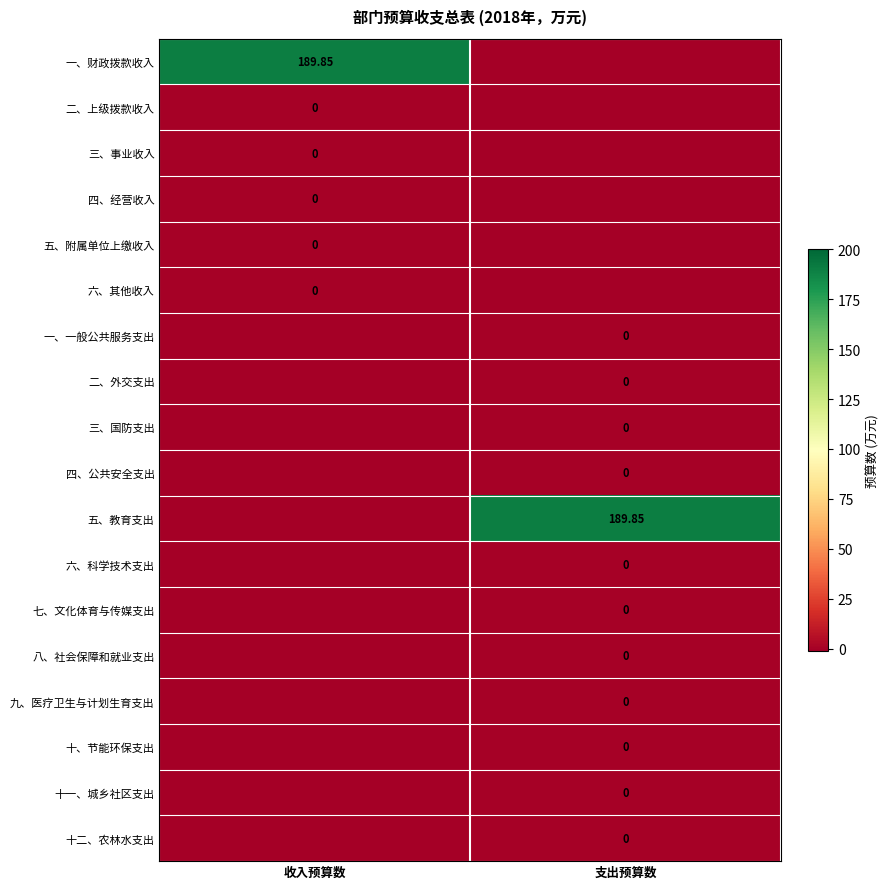

Rank the series by their maximum value, from highest to lowest.

一、财政拨款收入, 五、教育支出, 二、上级拨款收入, 三、事业收入, 四、经营收入, 五、附属单位上缴收入, 六、其他收入, 一、一般公共服务支出, 二、外交支出, 三、国防支出, 四、公共安全支出, 六、科学技术支出, 七、文化体育与传媒支出, 八、社会保障和就业支出, 九、医疗卫生与计划生育支出, 十、节能环保支出, 十一、城乡社区支出, 十二、农林水支出